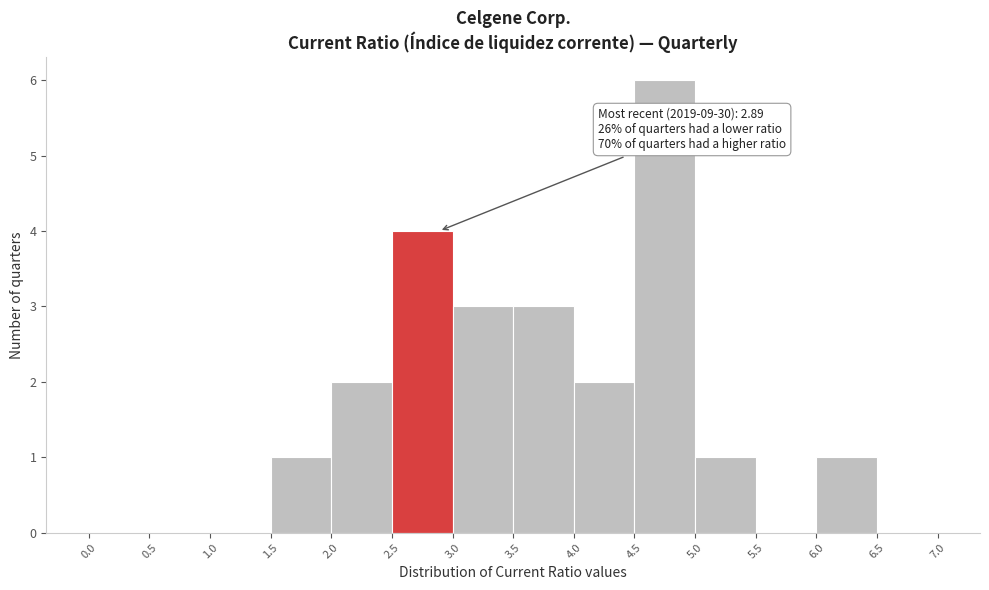

Which range on the x-axis has the tallest bar?

4.5 to 5.0